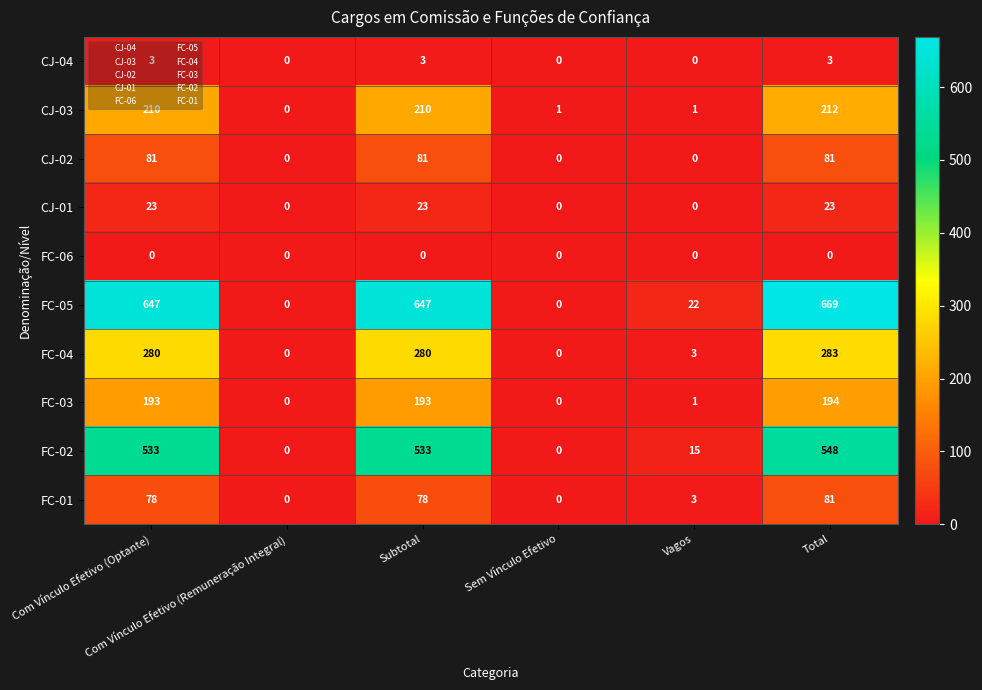

Which series has the largest total across all categories?

FC-05